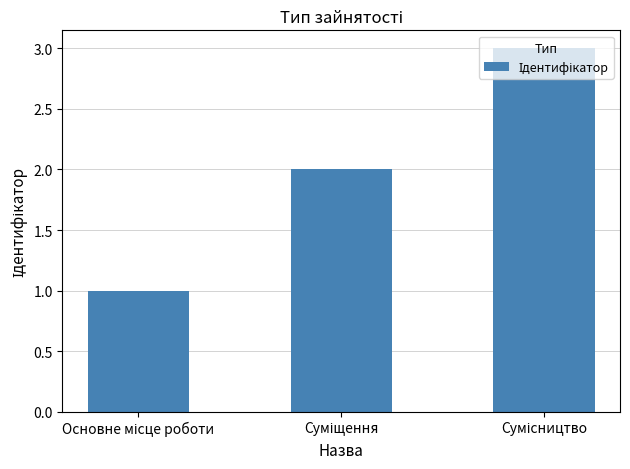

What is the sum of all values?

6